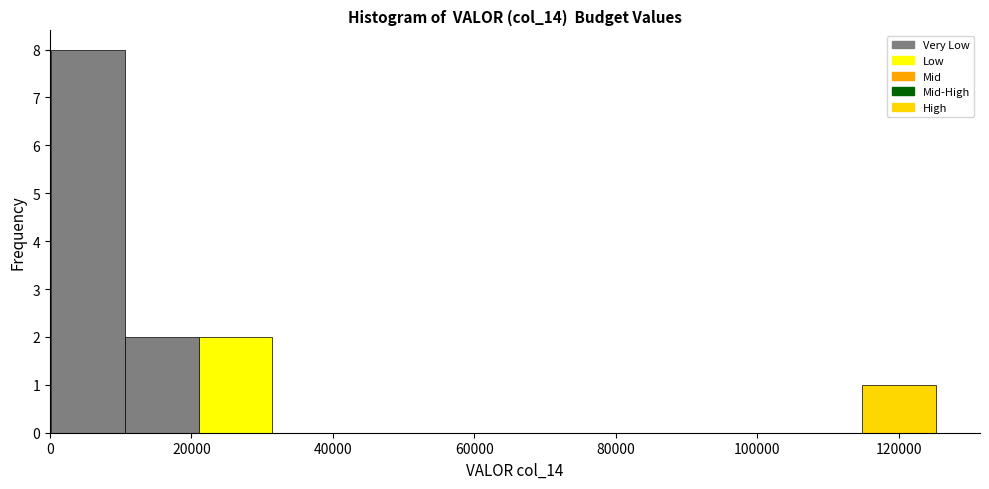

Reading left to right, list every bar in this chart as the range it spans on the x-axis followed by its height. Neither the bar edges nor the heights are printed on the chart, so give them approximately, as read against the axes.

0 to 10000: 8
10000 to 22000: 2
22000 to 32000: 2
32000 to 42000: 0
42000 to 52000: 0
52000 to 62000: 0
62000 to 74000: 0
74000 to 84000: 0
84000 to 94000: 0
94000 to 104000: 0
104000 to 114000: 0
114000 to 126000: 1